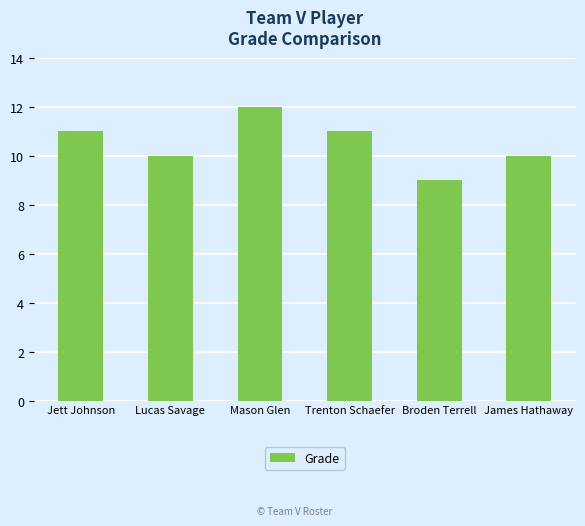

How many values are between 10 and 11?

4